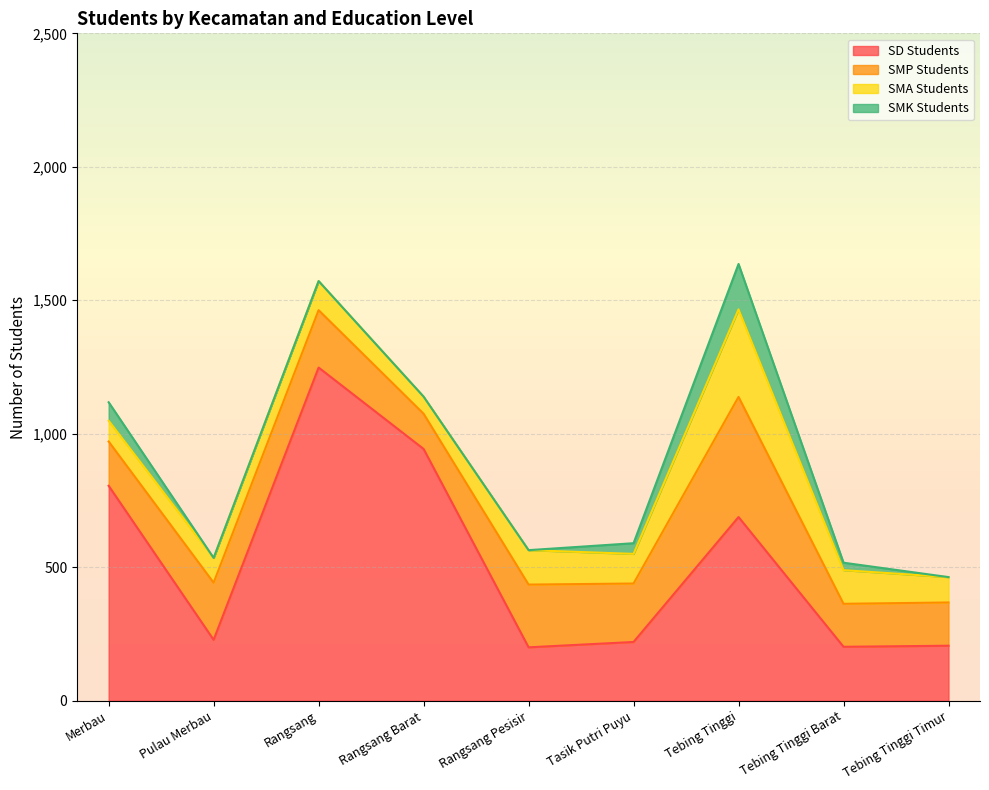

Reading right to left, extract all data points from this chart.

SD Students: Tebing Tinggi Timur=206	Tebing Tinggi Barat=202	Tebing Tinggi=688	Tasik Putri Puyu=220	Rangsang Pesisir=200	Rangsang Barat=943	Rangsang=1248	Pulau Merbau=228	Merbau=805
SMP Students: Tebing Tinggi Timur=162	Tebing Tinggi Barat=161	Tebing Tinggi=450	Tasik Putri Puyu=219	Rangsang Pesisir=235	Rangsang Barat=132	Rangsang=215	Pulau Merbau=214	Merbau=166
SMA Students: Tebing Tinggi Timur=95	Tebing Tinggi Barat=126	Tebing Tinggi=328	Tasik Putri Puyu=111	Rangsang Pesisir=129	Rangsang Barat=64	Rangsang=109	Pulau Merbau=93	Merbau=78
SMK Students: Tebing Tinggi Timur=0	Tebing Tinggi Barat=28	Tebing Tinggi=170	Tasik Putri Puyu=40	Rangsang Pesisir=0	Rangsang Barat=0	Rangsang=0	Pulau Merbau=0	Merbau=69